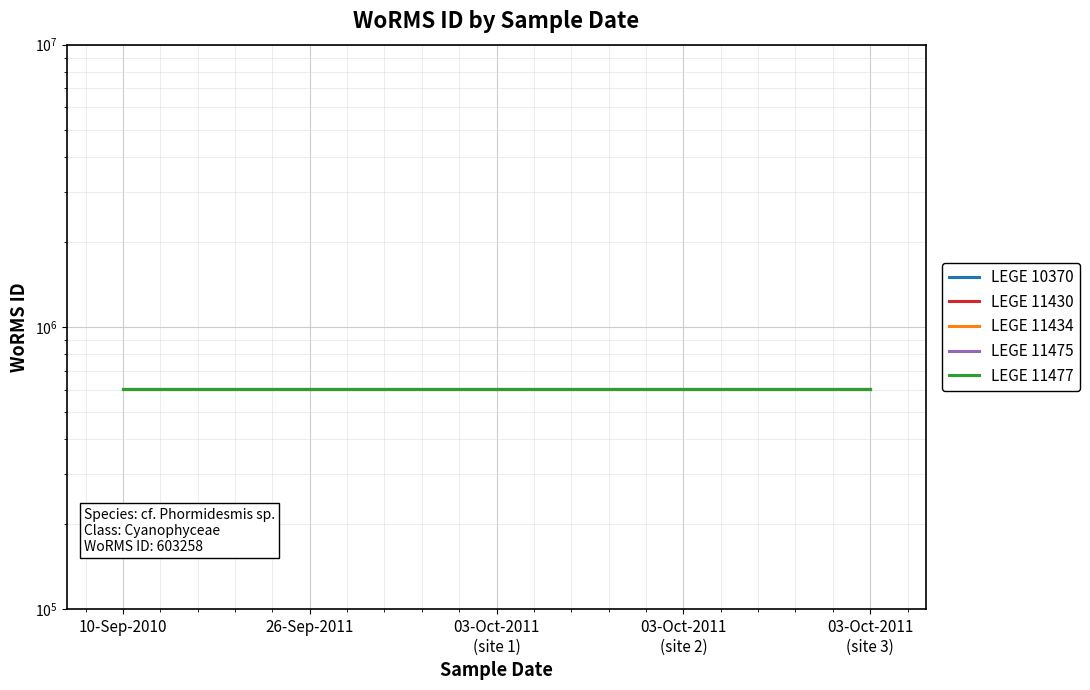

What is the total value across all series at 10-Sep-2010?

3016290.0